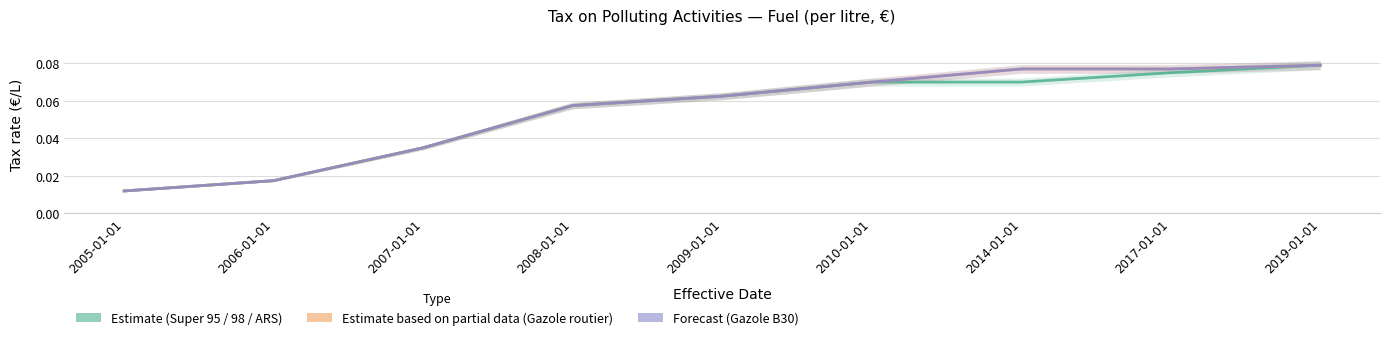

True or false: Estimate based on partial data (Gazole routier) and Forecast (Gazole B30) intersect in this chart.

False